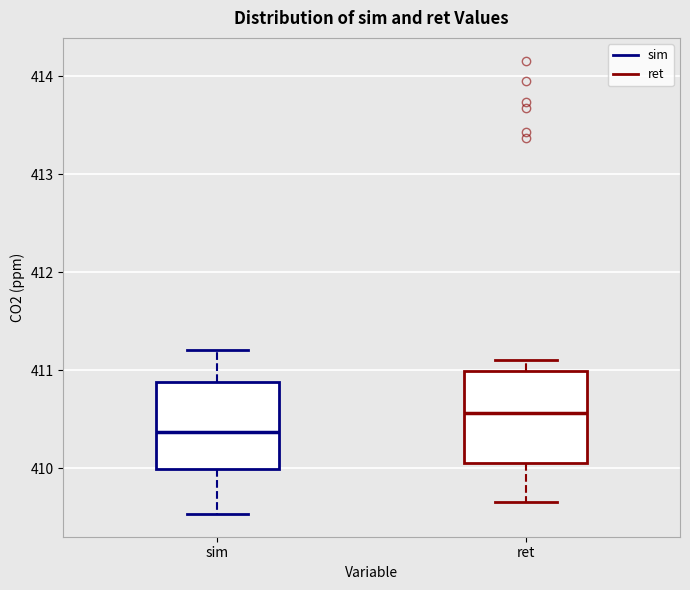

Reading left to right, transcribe this box plot: for each box, give where its median line is, the range the box spans, and where its two whiskers end, as read against the y-axis. The values are not printed on the chart, so give them approximately, as read against the axis.

sim: median 410.4, box 410.0 to 410.9, whiskers 409.5 to 411.2
ret: median 410.6, box 410.1 to 411.0, whiskers 409.7 to 411.1